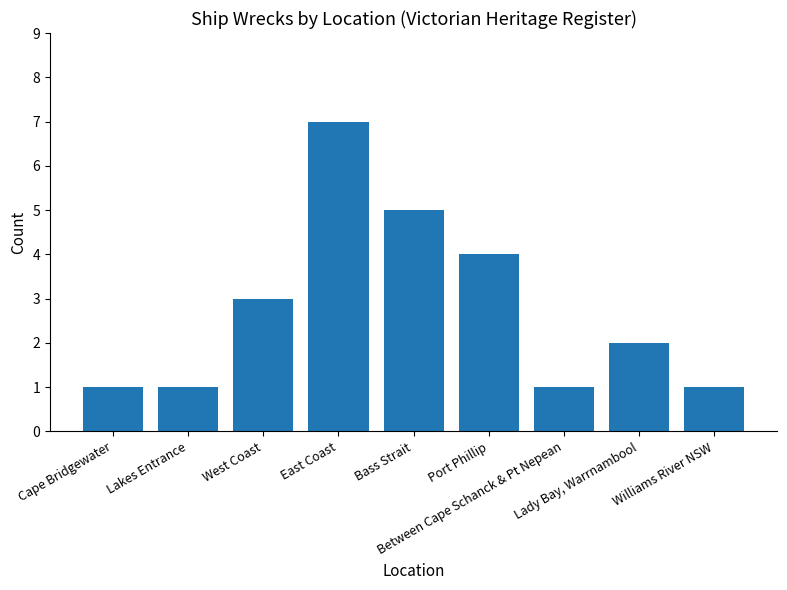

Does the chart contain stacked bars?

No